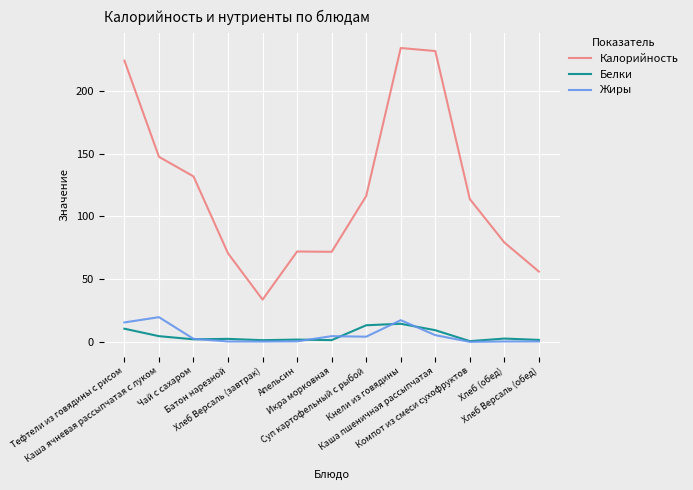

What position from the right is Кнели из говядины?

5